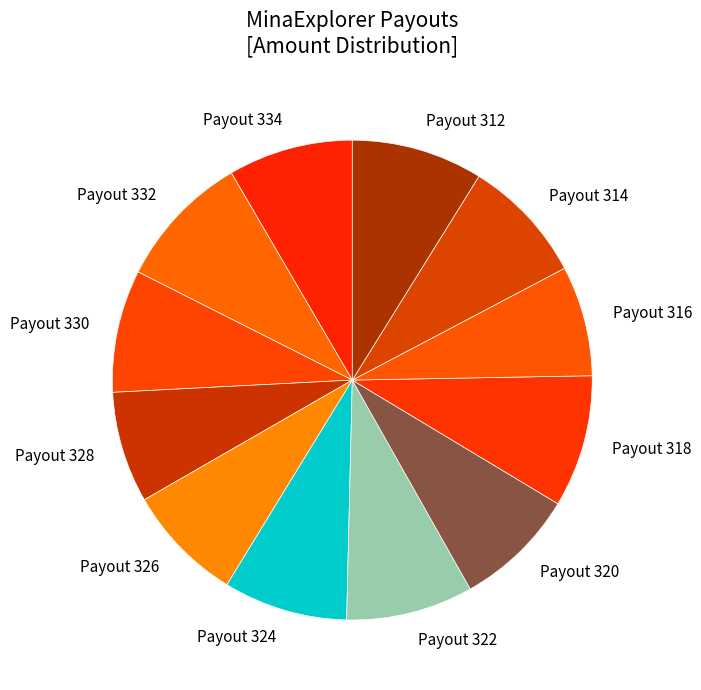

Is there any slice that represents more than half of the pie?

No